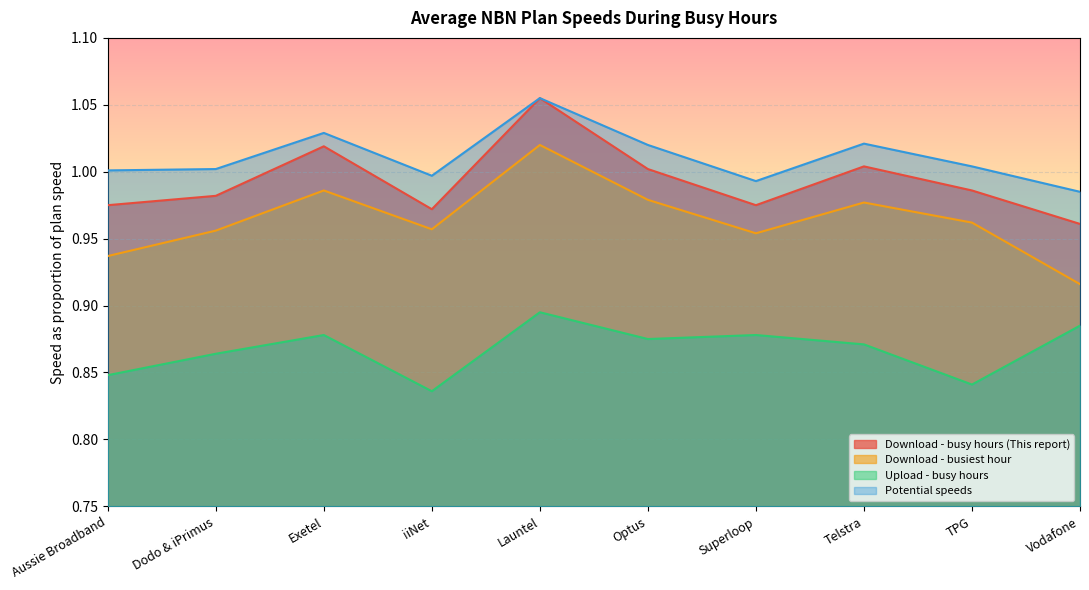

At which category does Upload - busy hours reach its first local valley?

iiNet